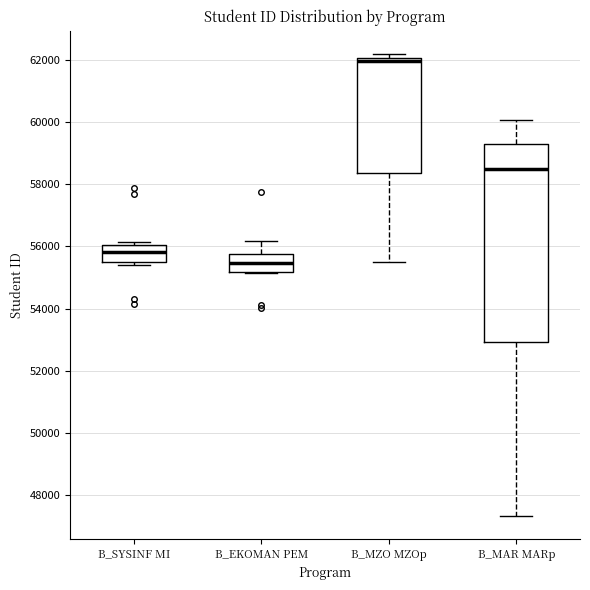

Which box's median line is the lowest?

B_EKOMAN PEM